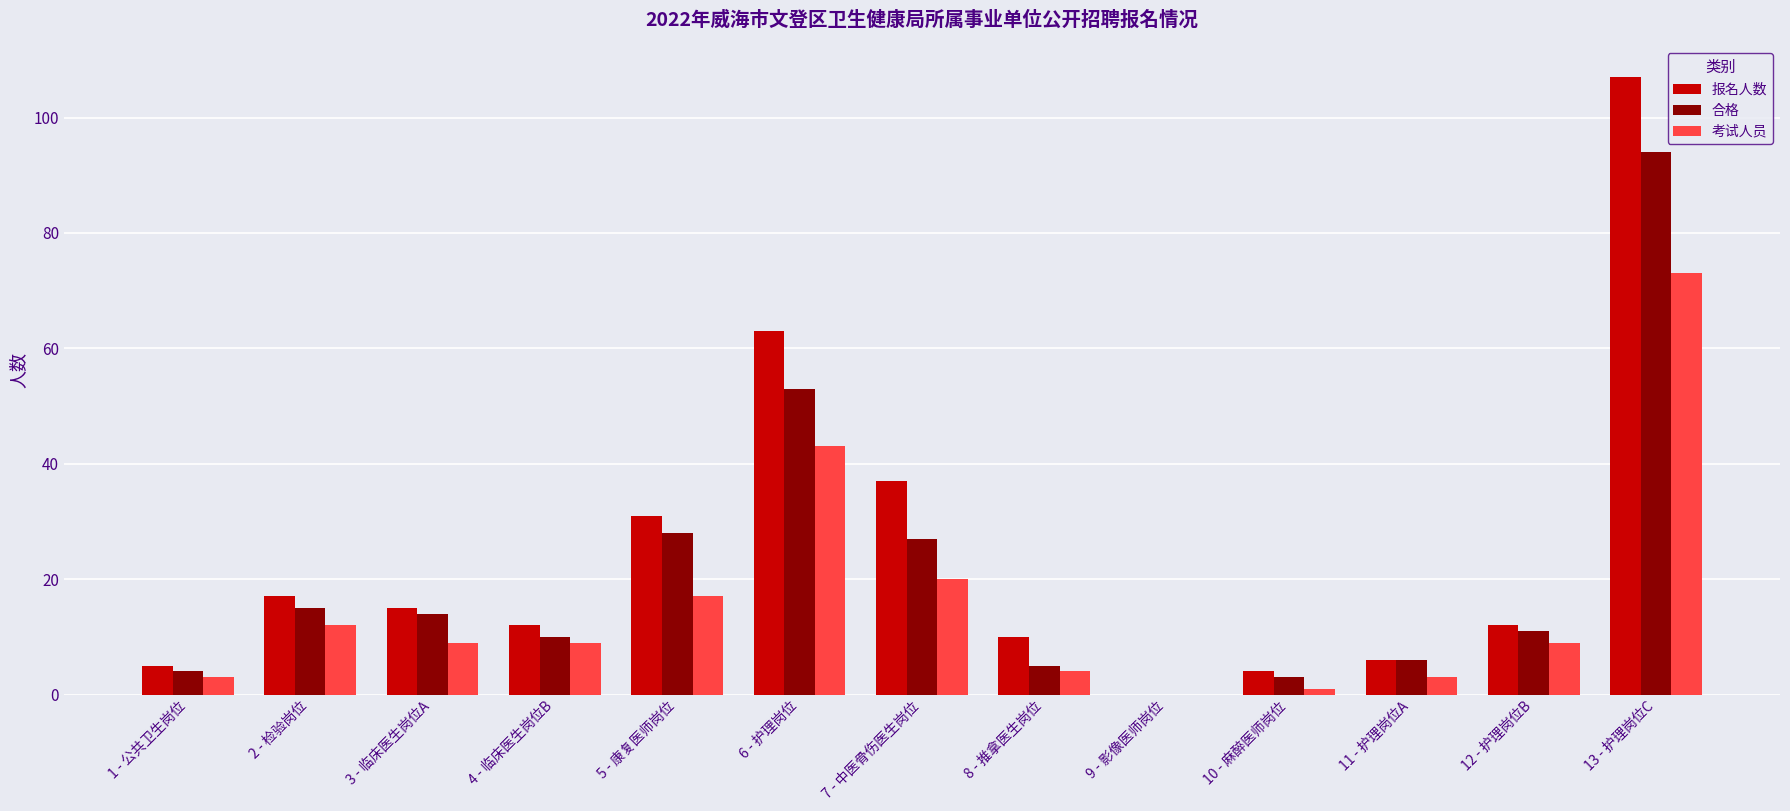

Reading left to right, extract all data points from this chart.

报名人数: 5	17	15	12	31	63	37	10	0	4	6	12	107
合格: 4	15	14	10	28	53	27	5	0	3	6	11	94
考试人员: 3	12	9	9	17	43	20	4	0	1	3	9	73